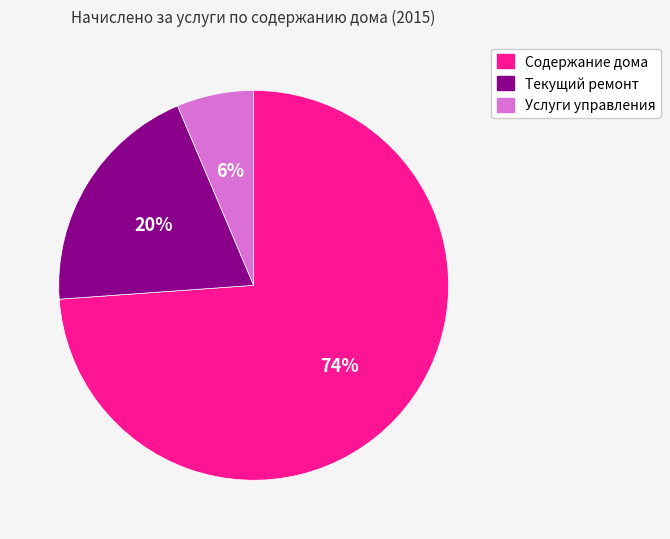

What is the majority slice?

Содержание дома